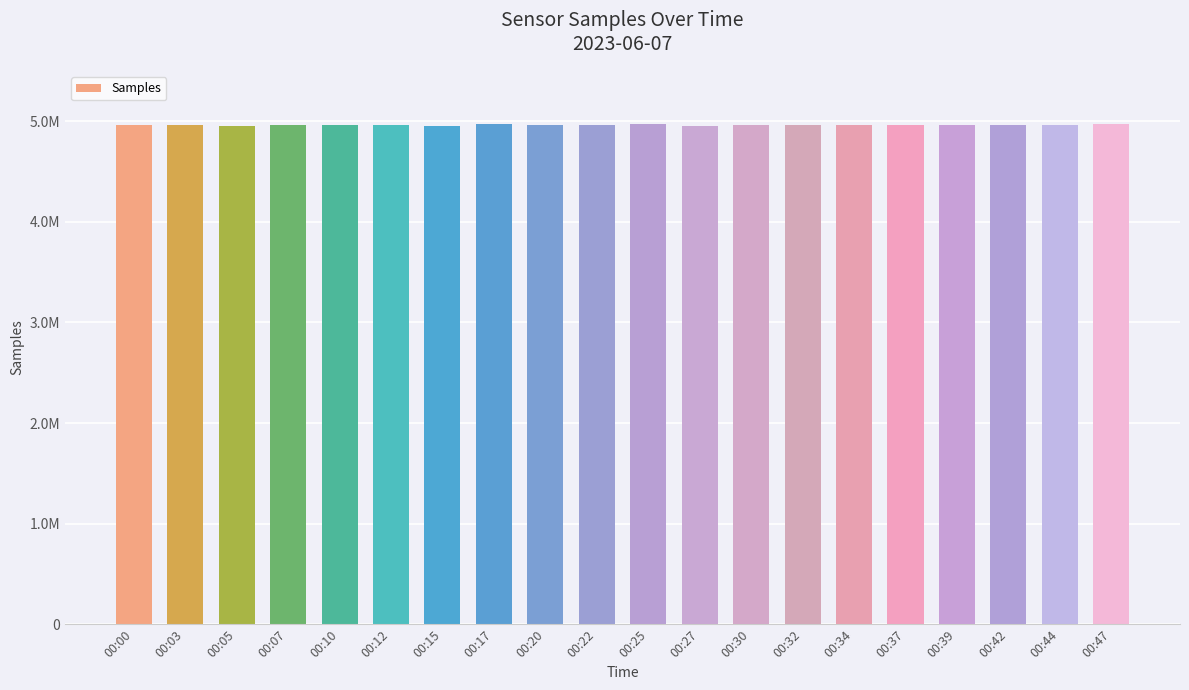

Does the chart contain any negative values?

No